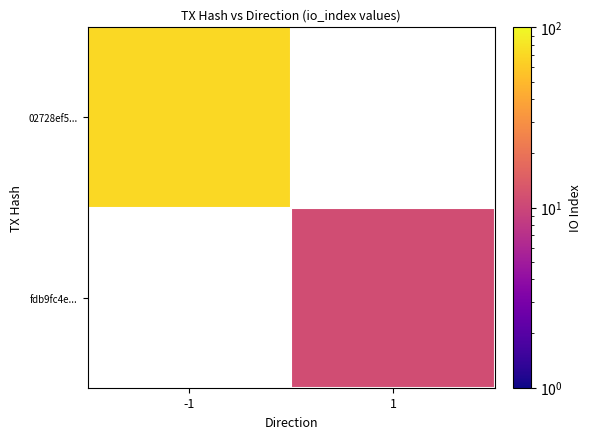

What is the highest value of the 02728ef5... series?

70.0